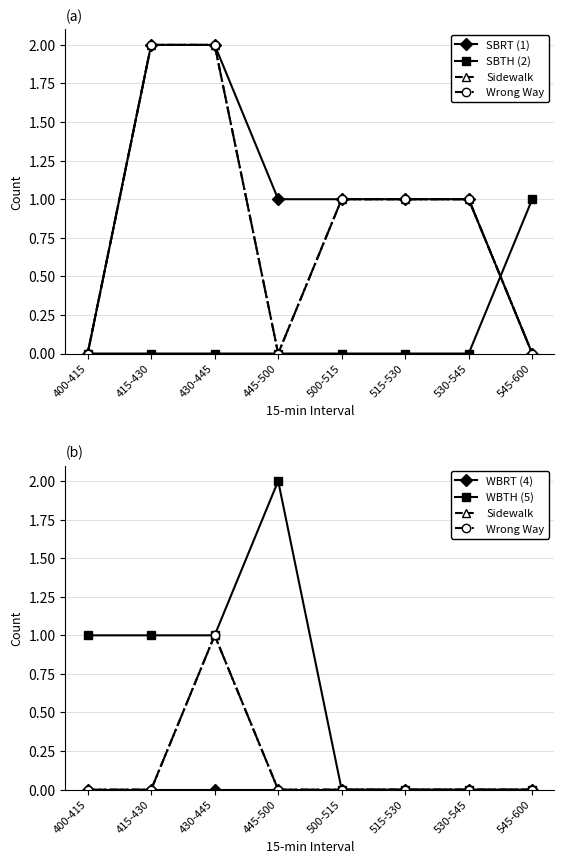

What is the label of the 1st point from the right?

545-600